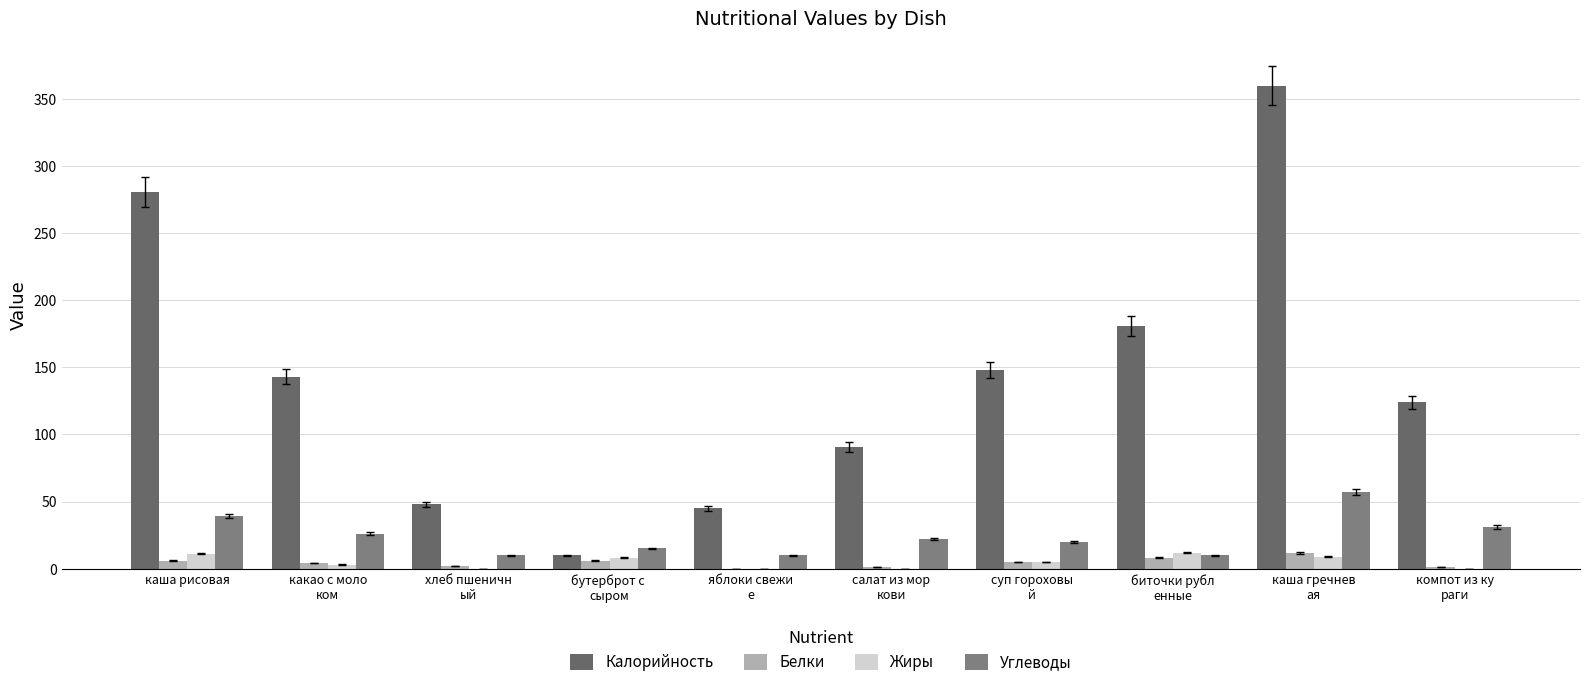

What is the sum of all Углеводы values?

240.3